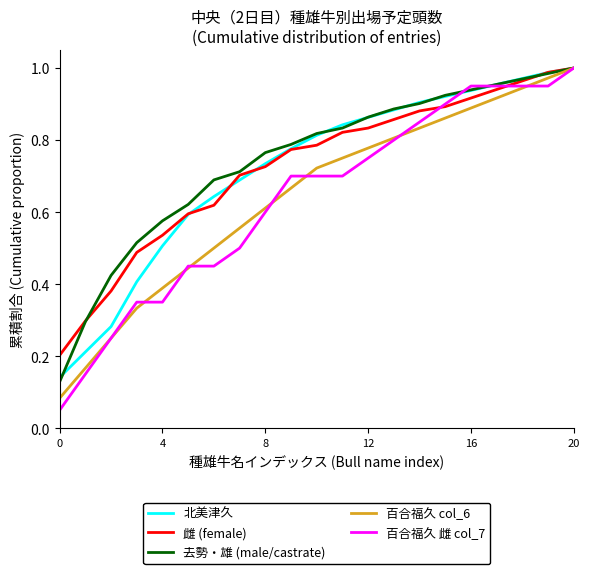

Which series has the largest range (max minus min)?

百合福久 雌 col_7